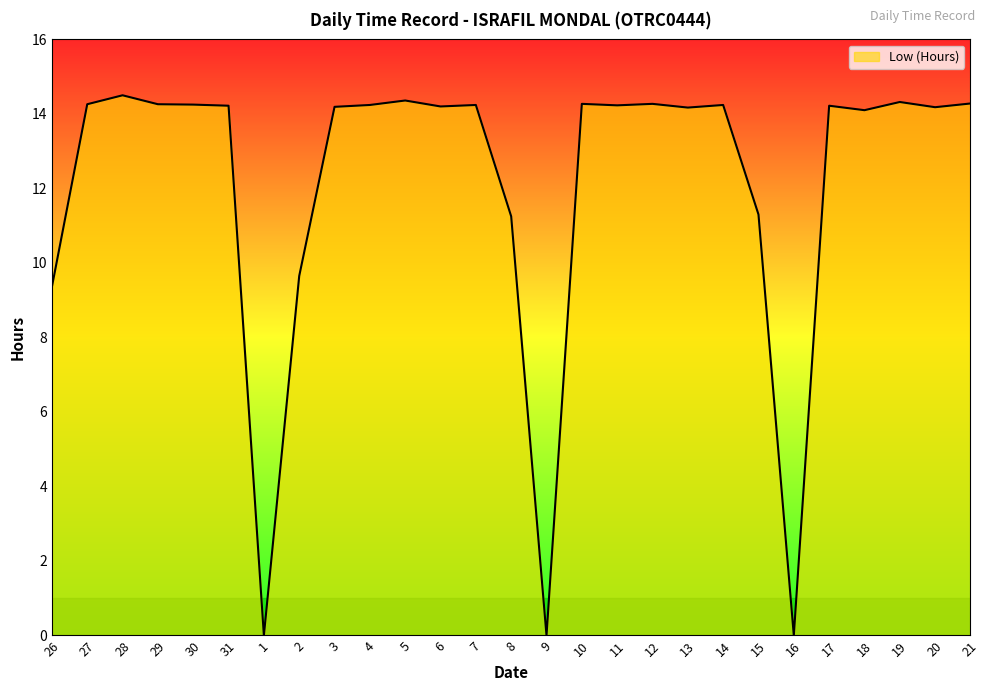

What is the change in value from 1 to 4?

+14.2